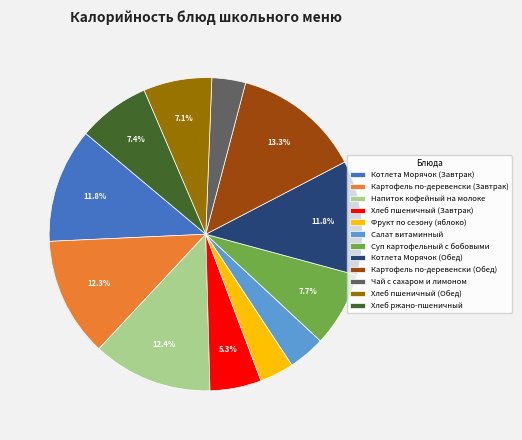

To the nearest percent, what is the combined percentage of Хлеб ржано-пшеничный and Картофель по-деревенски (Завтрак)?

20%